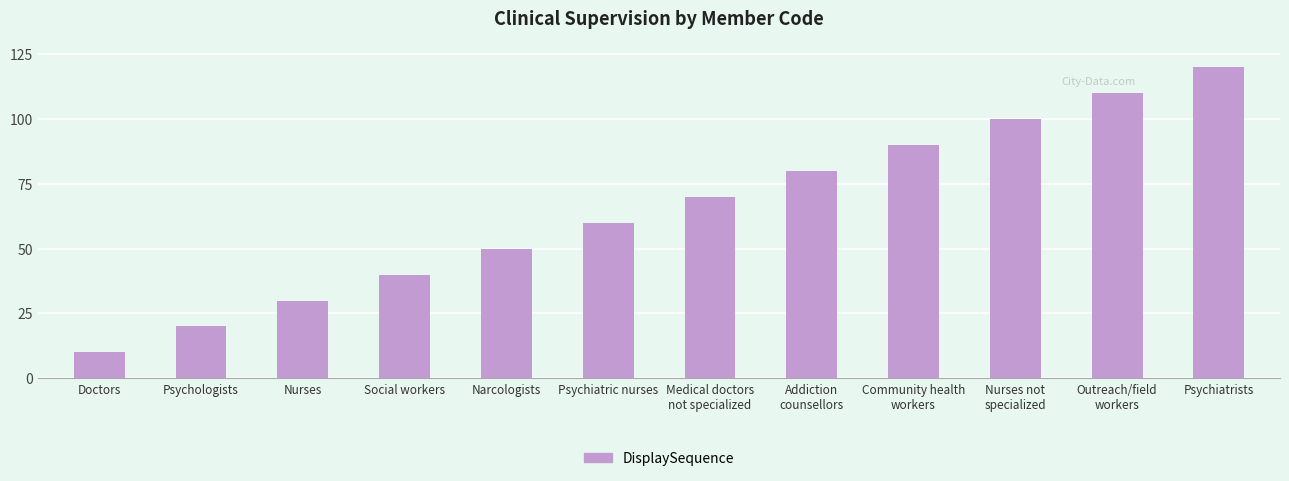

Which category has the highest value across all series?

Psychiatrists